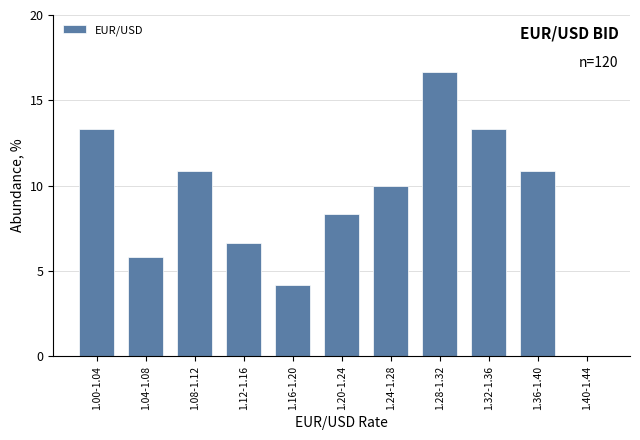

Reading right to left, extract all data points from this chart.

1.40-1.44=0.0	1.36-1.40=10.8	1.32-1.36=13.3	1.28-1.32=16.7	1.24-1.28=10.0	1.20-1.24=8.3	1.16-1.20=4.2	1.12-1.16=6.7	1.08-1.12=10.8	1.04-1.08=5.8	1.00-1.04=13.3